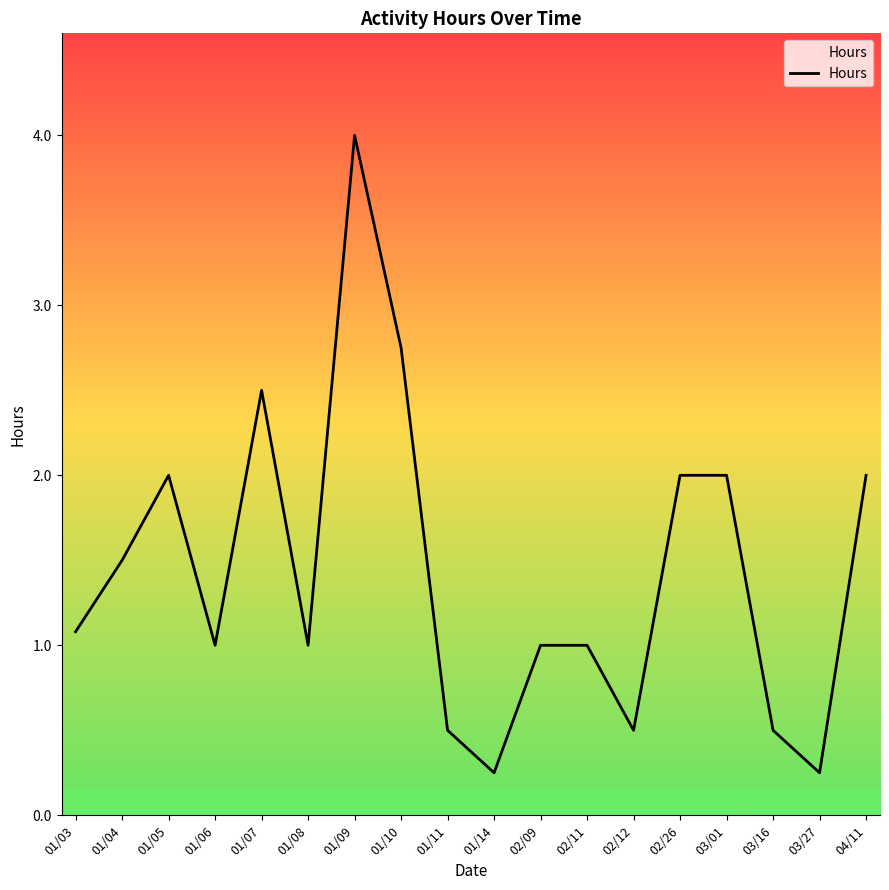

What is the maximum value shown in the chart?

4.0